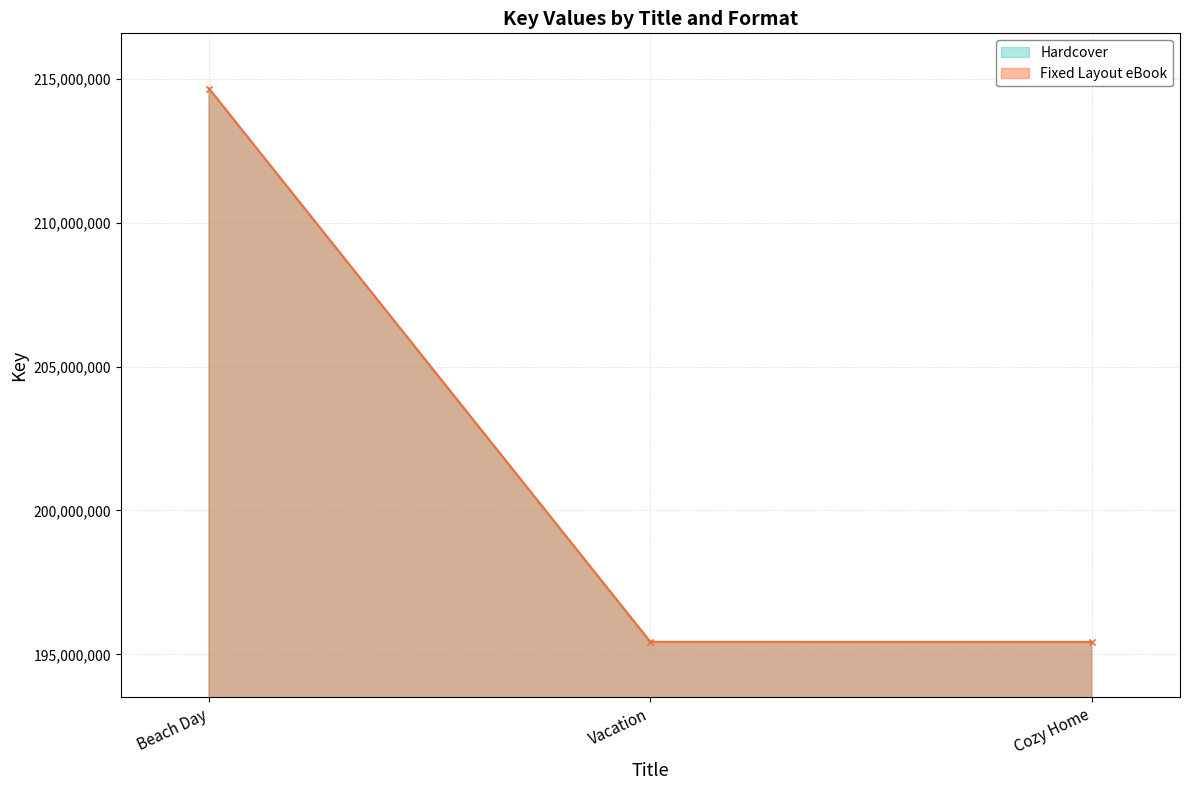

Where does the Fixed Layout eBook series first go above 195429107?

Beach Day